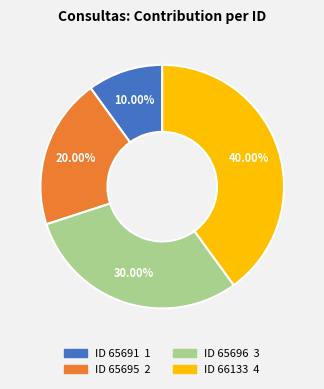

Count the number of slices in the pie.

4